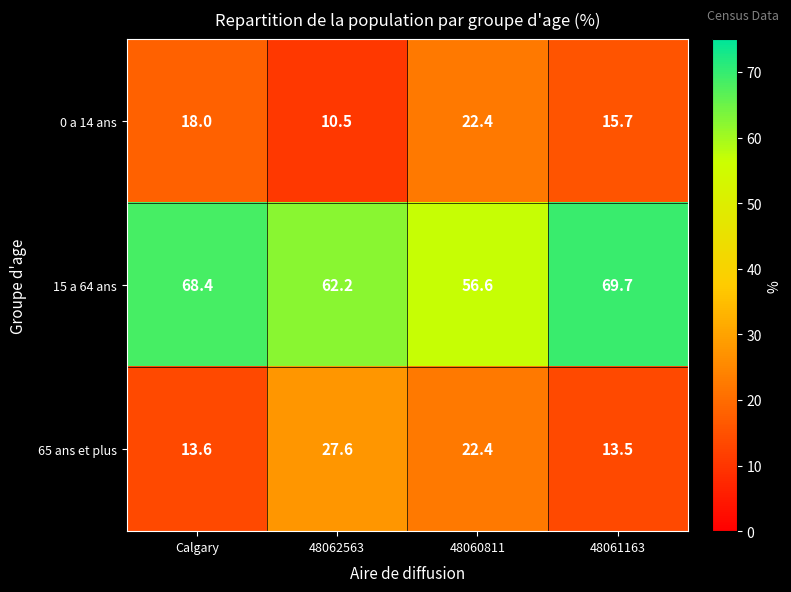

Which label corresponds to the smallest value in the chart?

48062563